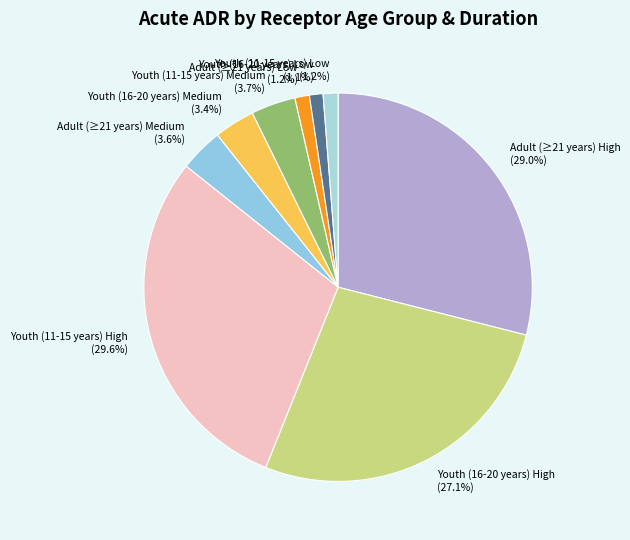

Count the number of slices in the pie.

9